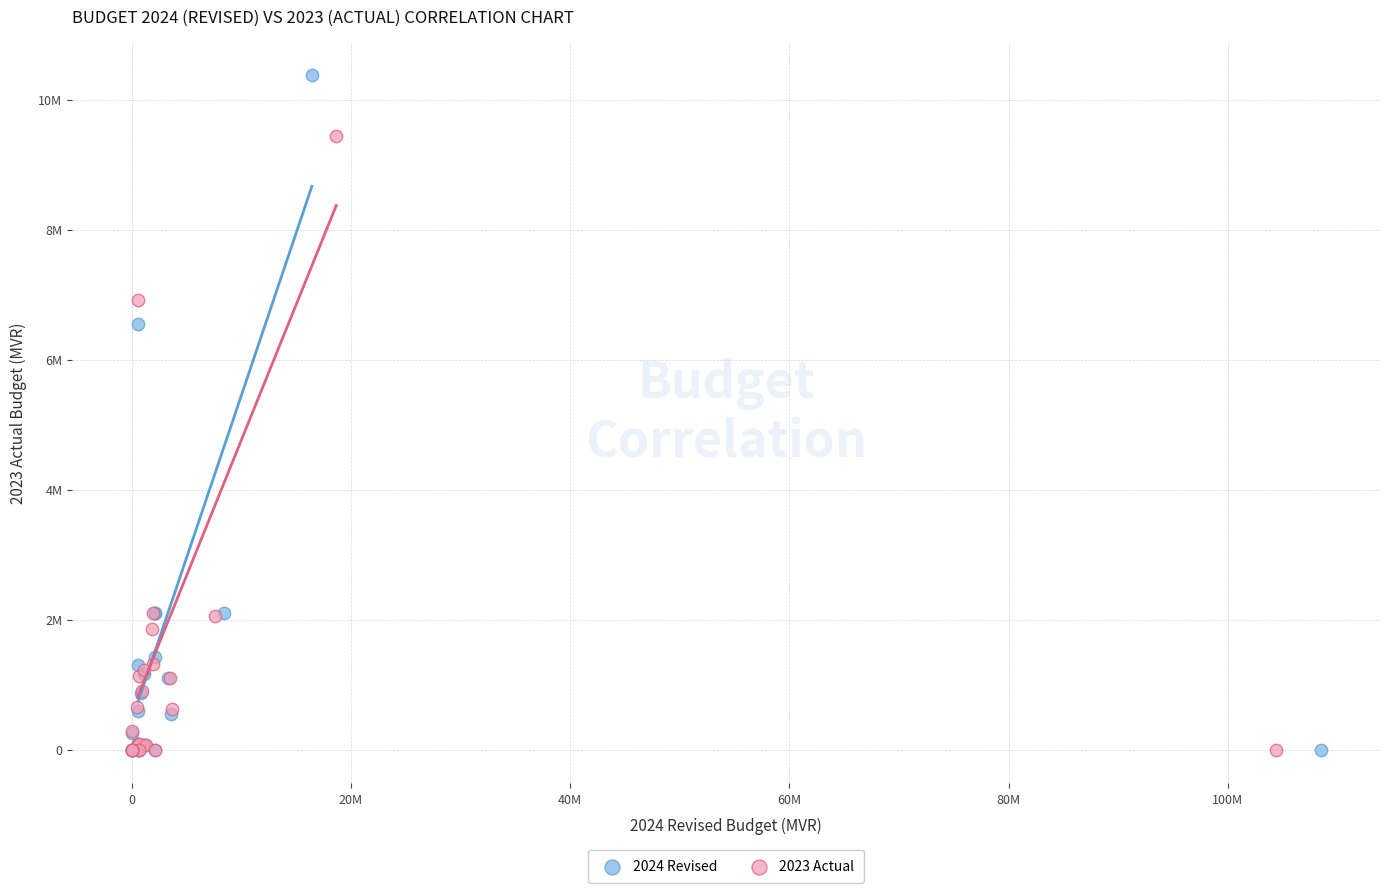

What are all the series names shown in the legend?

2024 Revised, 2023 Actual